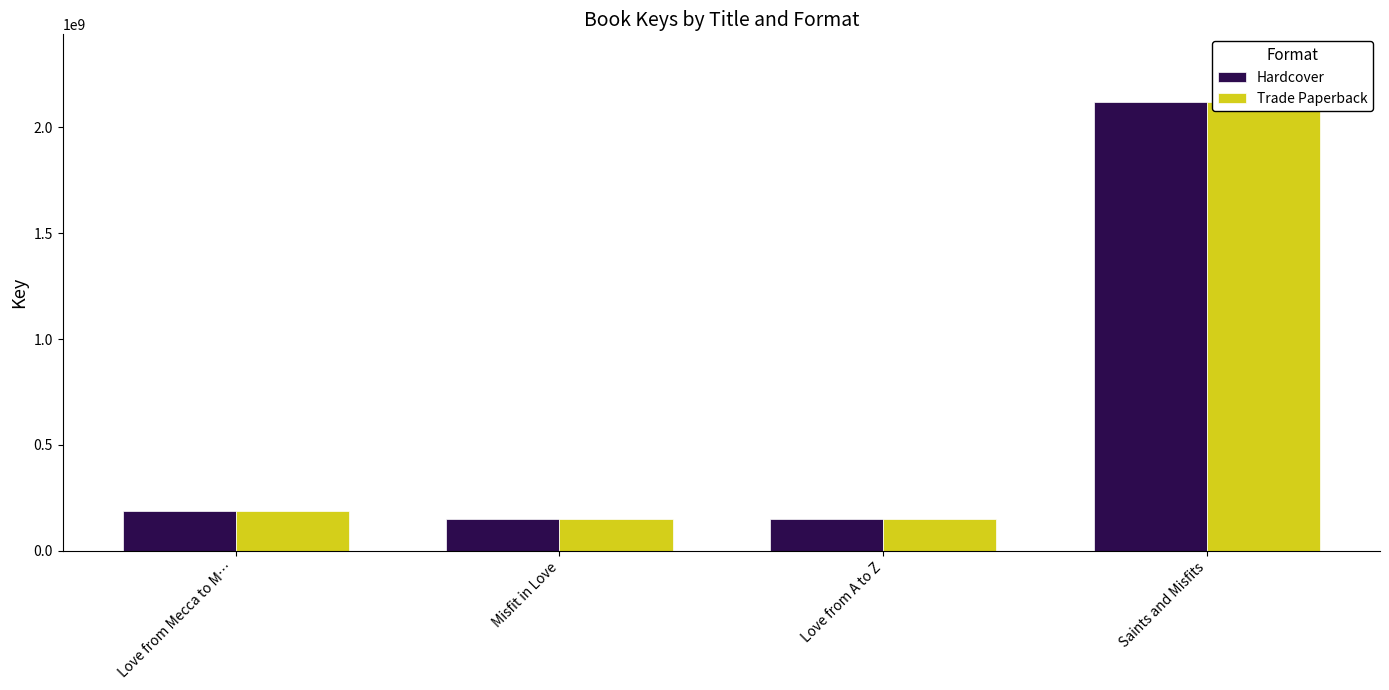

Is it true that Trade Paperback equals 204846774 at Love from A to Z?

False